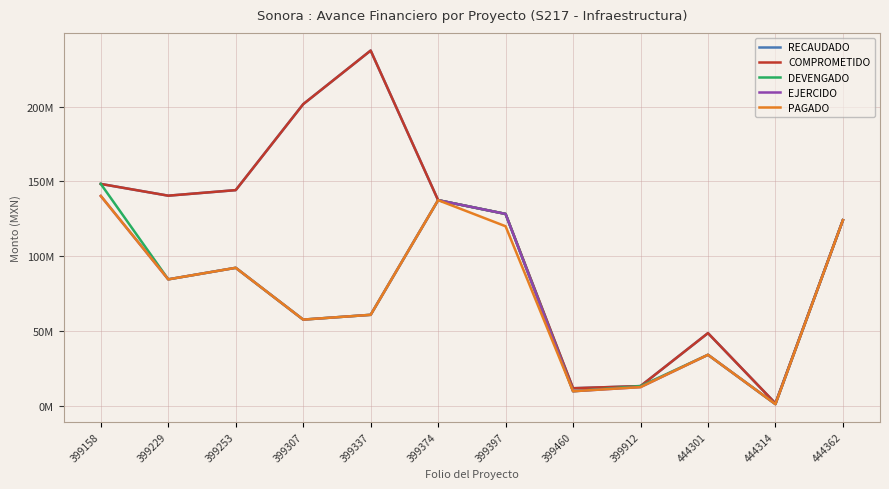

Does the chart have visible grid lines?

Yes